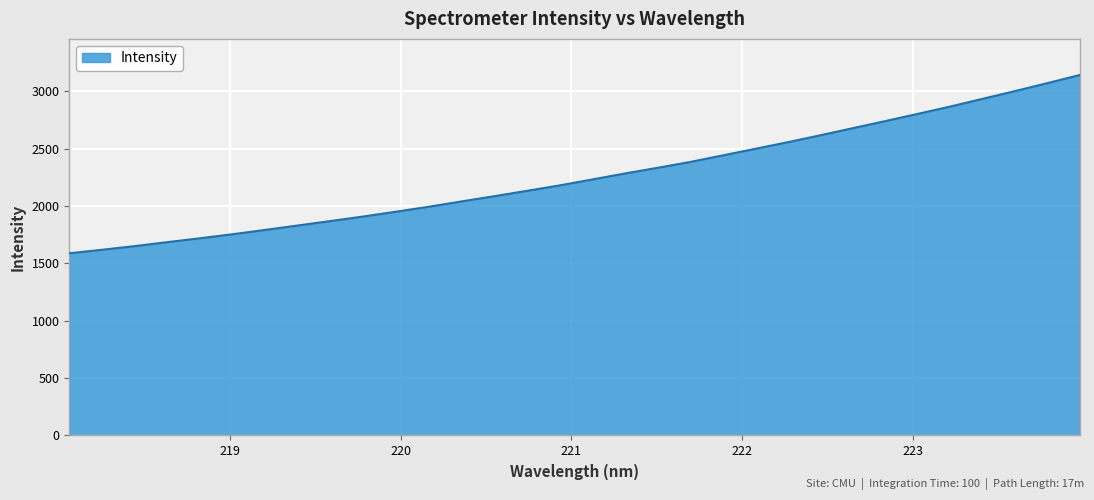

What is the difference between the maximum and minimum values?

1554.7